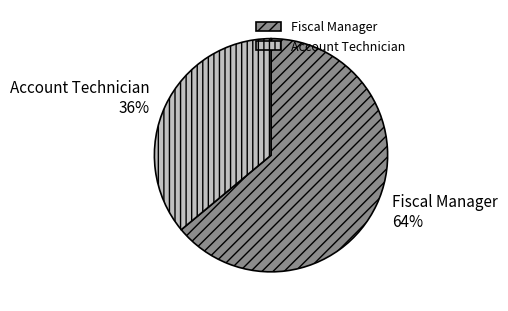

Which category has the biggest portion of the pie?

Fiscal Manager